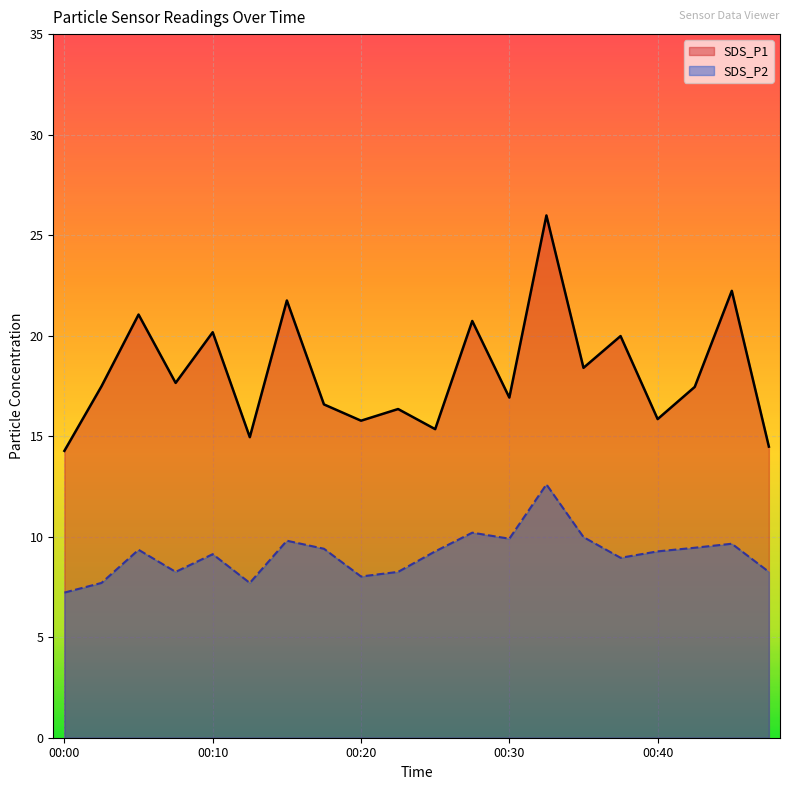

Is it true that SDS_P2 equals 10.0 at 00:35?

True